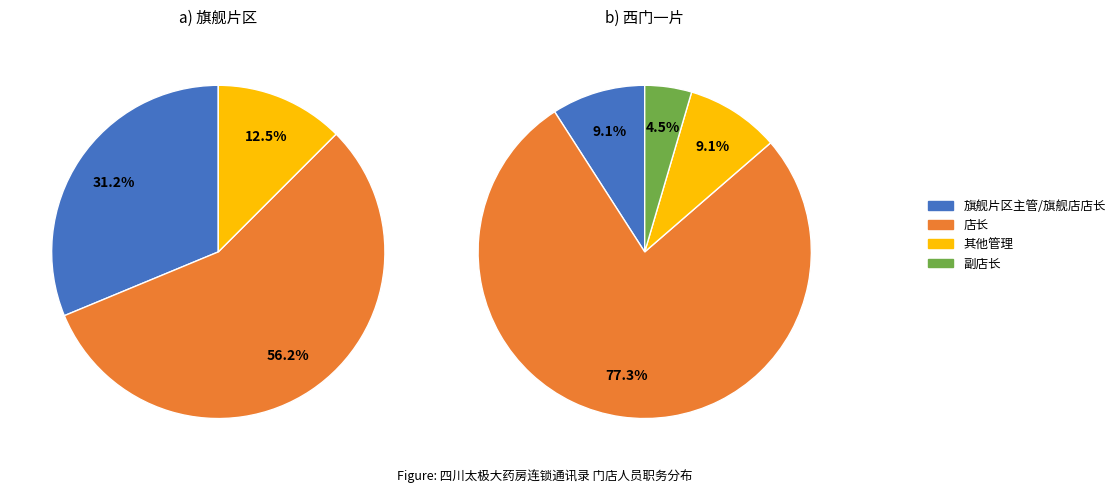

True or false: 旗舰片区 accounts for 42% of the total.

True